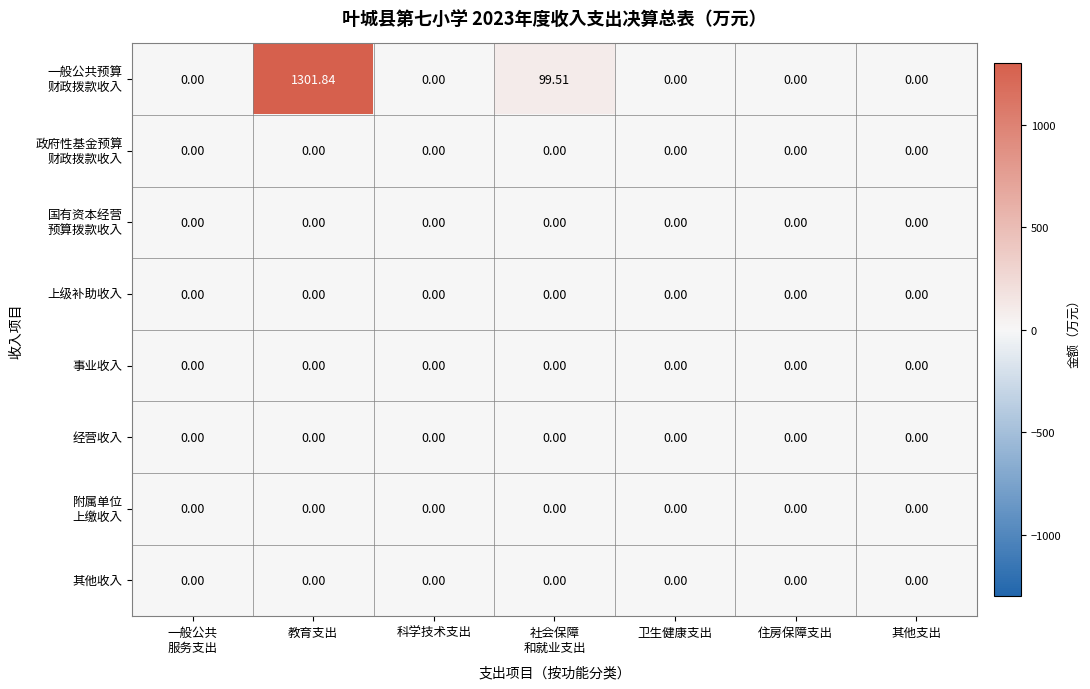

Count the number of categories in the chart.

7